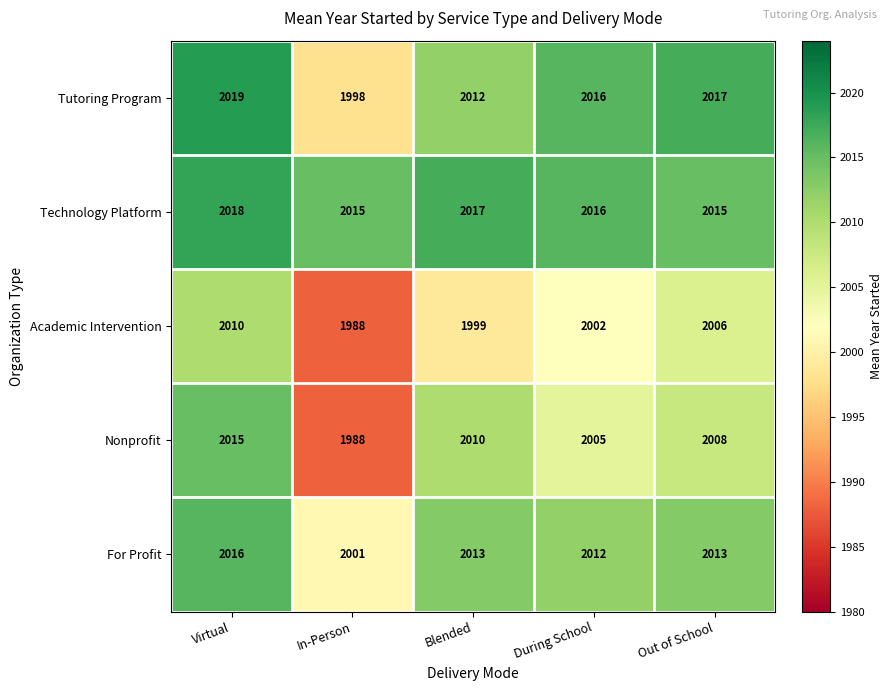

Which series changed the most between Blended and During School?

Nonprofit